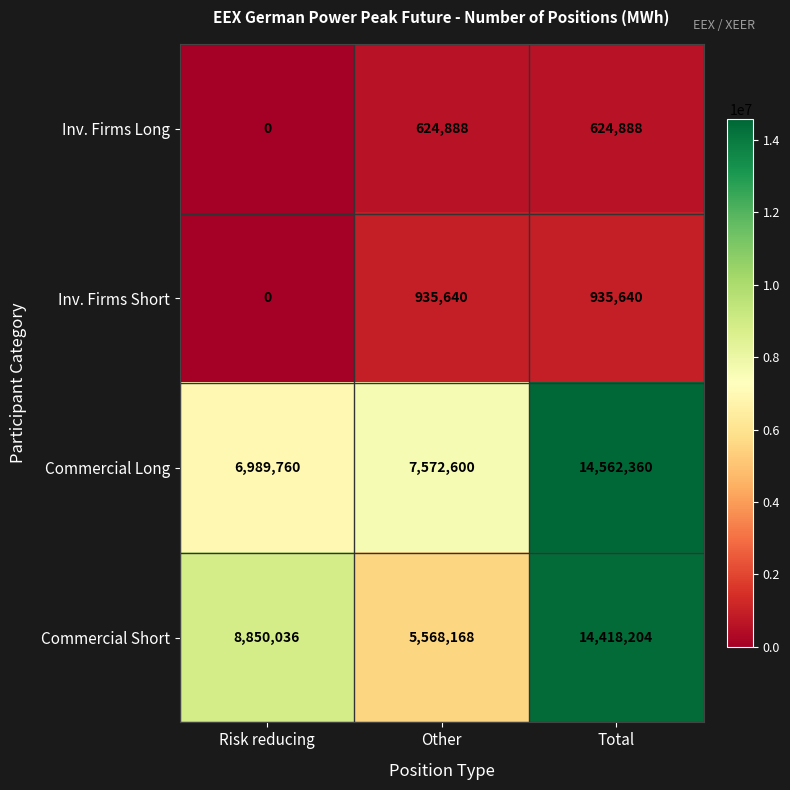

The value of Commercial Long at Total is 5631246. True or false?

False